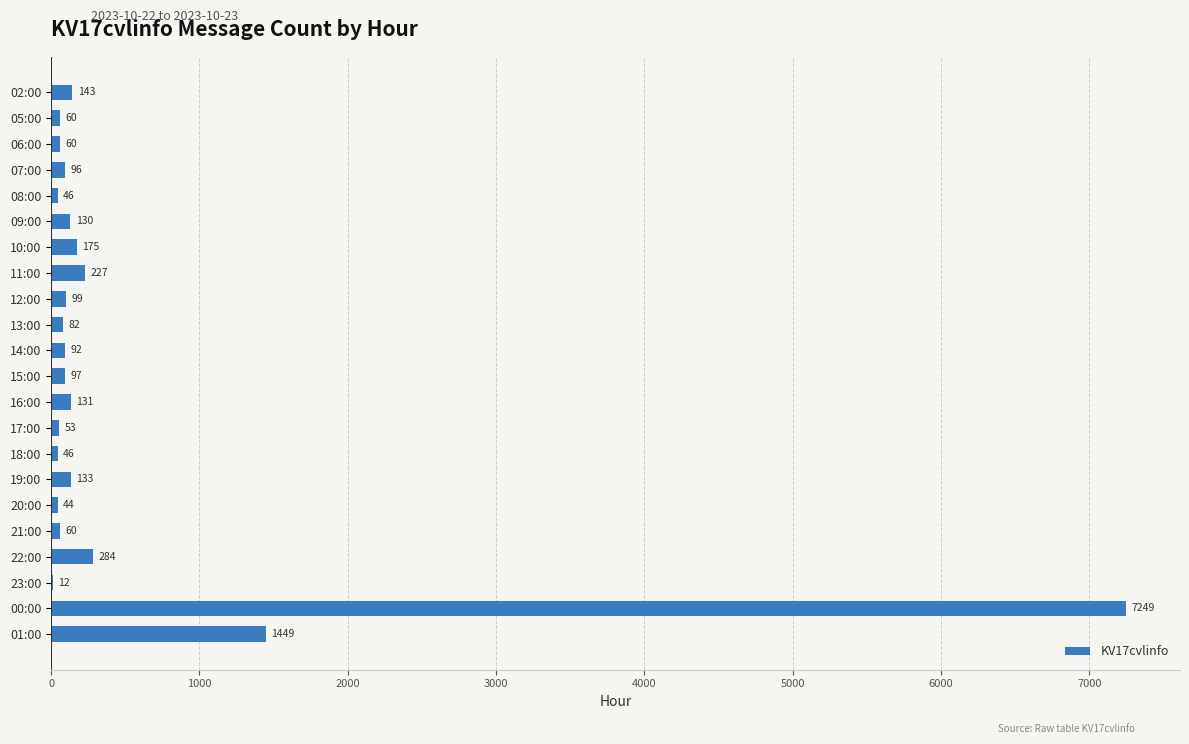

Between 07:00 and 15:00, which is larger?

15:00